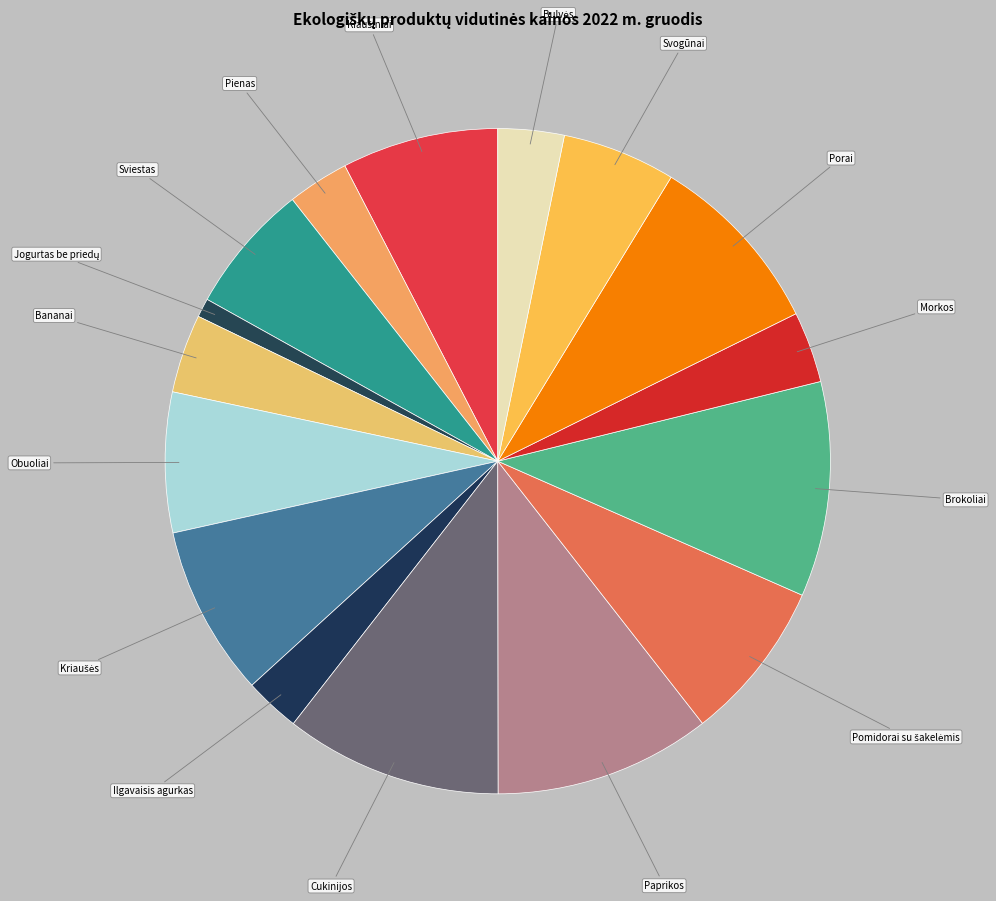

The Obuoliai slice represents 7% of the pie. True or false?

True